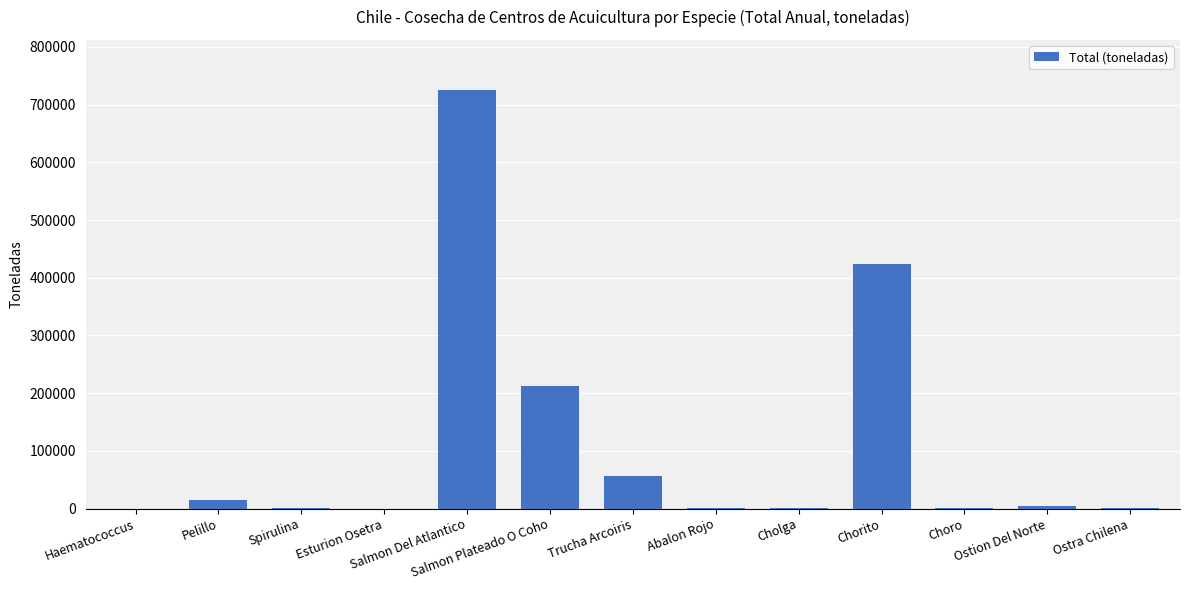

What is the difference between the values at Trucha Arcoiris and Salmon Plateado O Coho?

156543